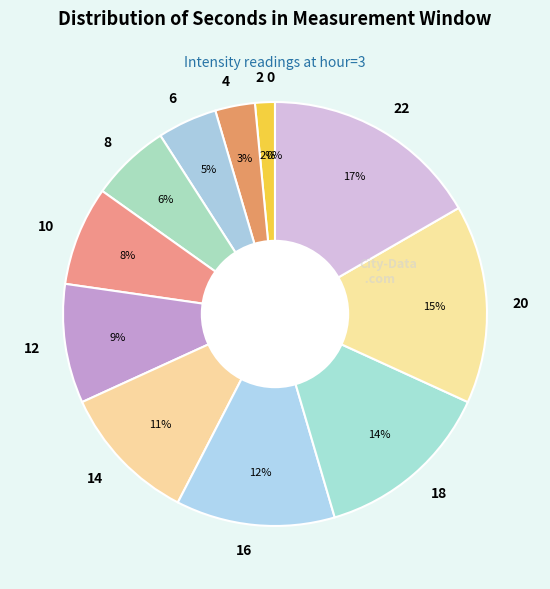

What is the largest slice in the pie chart?

22